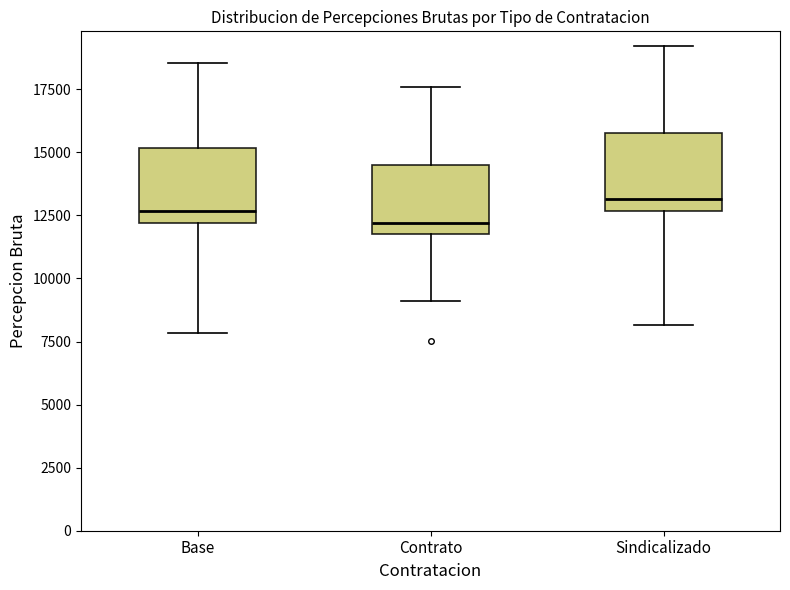

Reading left to right, read every box against the y-axis: the position of its median line, the range the box covers, and the ends of its whiskers. The values are not printed on the chart, so give them approximately, as read against the axis.

Base: median 12500, box 12000 to 15000, whiskers 8000 to 18500
Contrato: median 12000 (just above the box's lower edge), box 12000 to 14500, whiskers 9000 to 17500
Sindicalizado: median 13000, box 12500 to 15500, whiskers 8000 to 19000